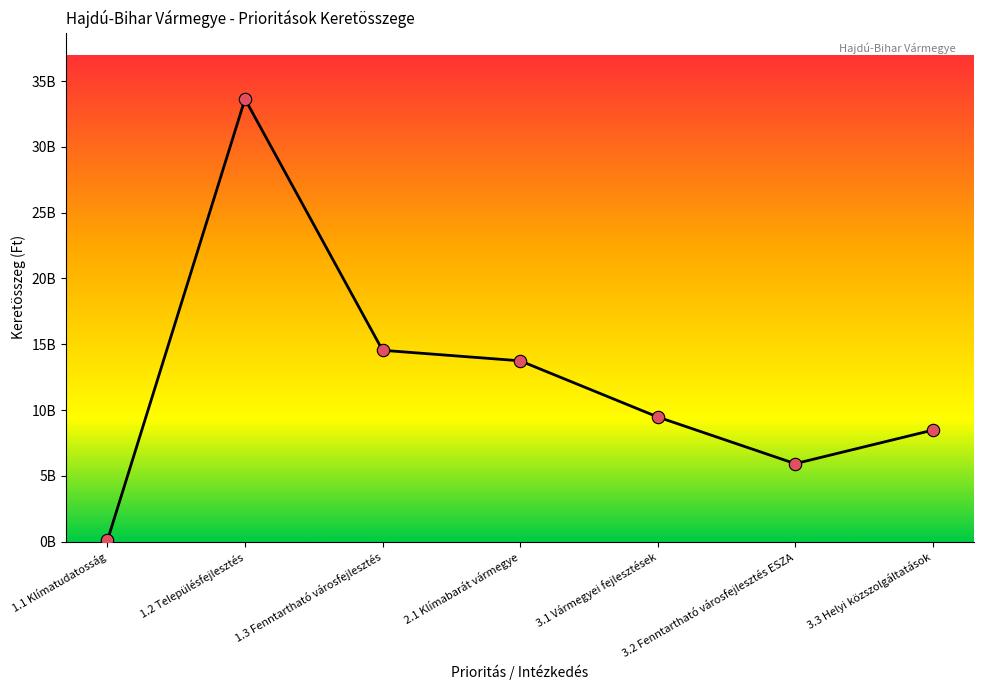

Which has a higher value, 1.1 Klímatudatosság or 3.2 Fenntartható városfejlesztés ESZA?

3.2 Fenntartható városfejlesztés ESZA